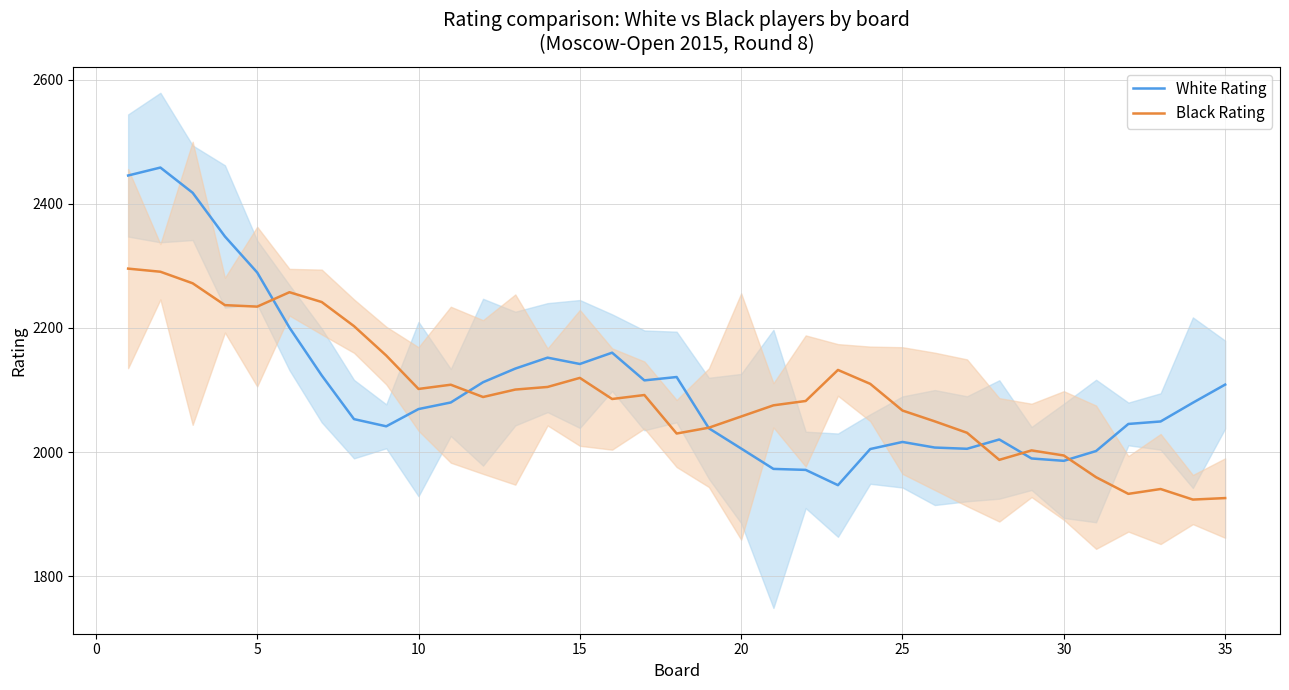

What is the highest value of the Black Rating series?

2295.6